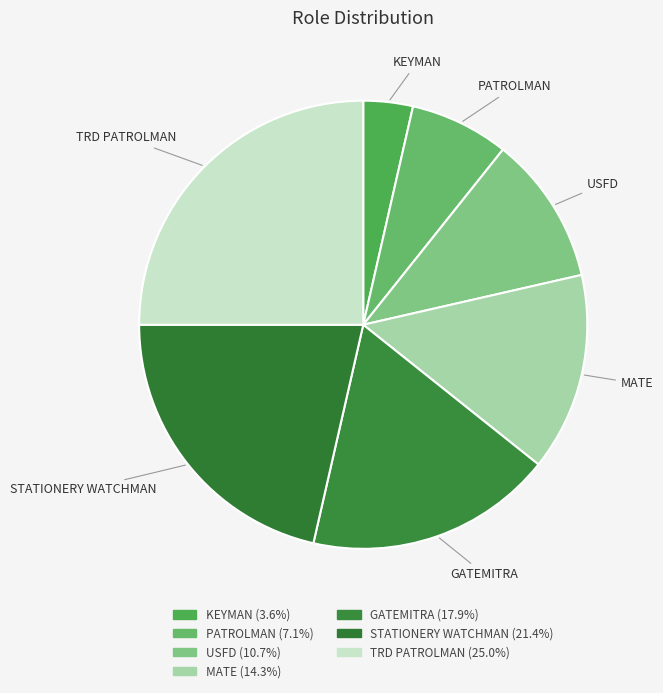

Does KEYMAN represent more than half of the total?

No